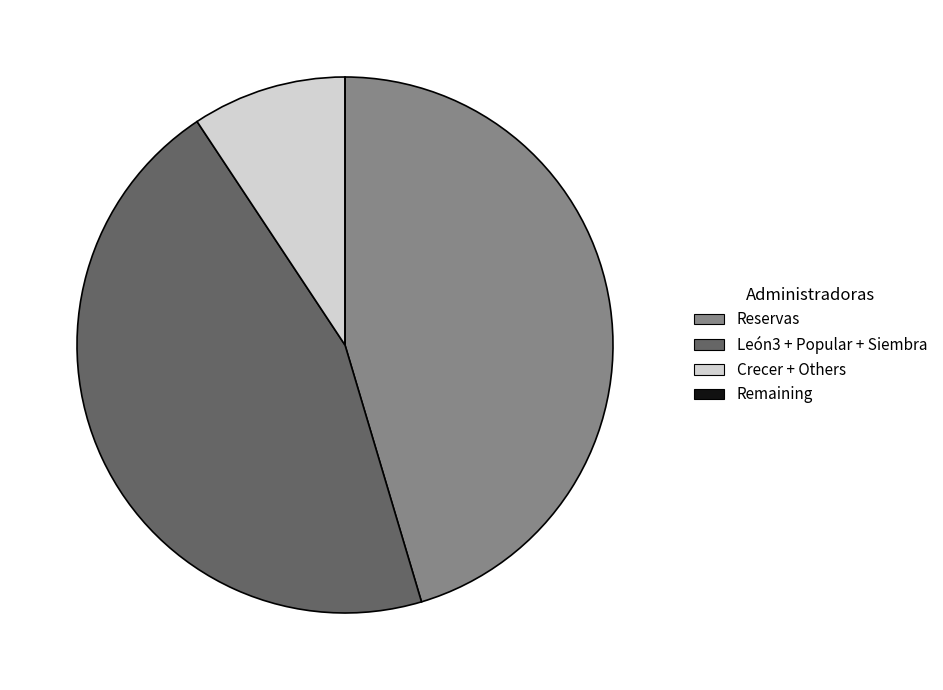

True or false: Crecer + Others accounts for 9% of the total.

True